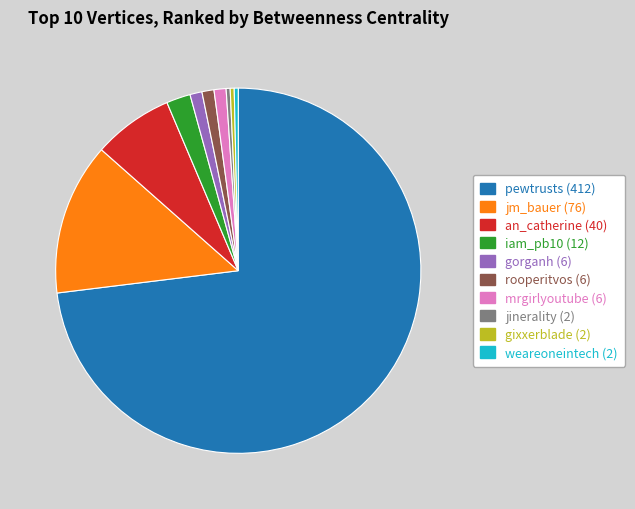

The an_catherine slice represents 7% of the pie. True or false?

True